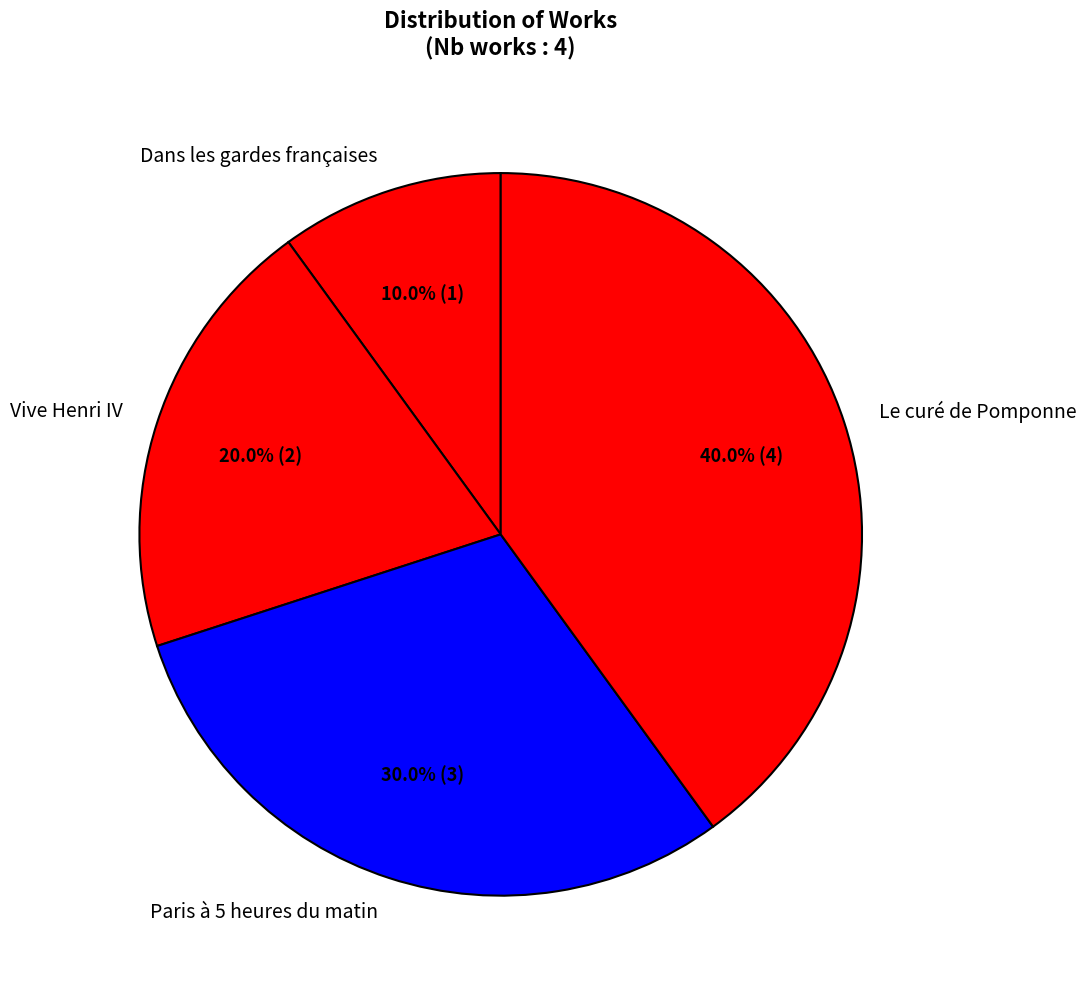

To the nearest percent, what is the difference between the largest and smallest slice percentages?

30%